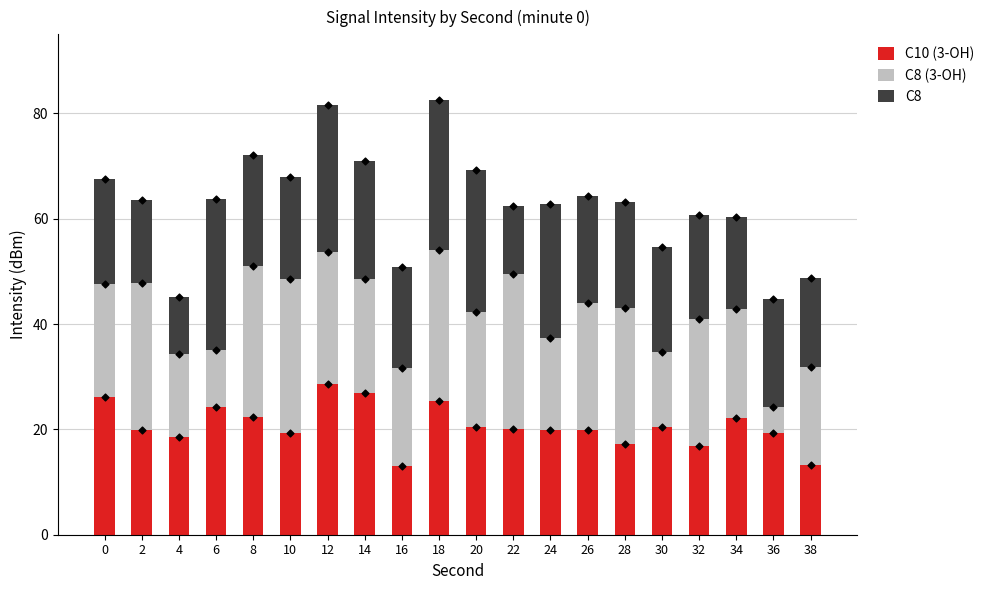

What is the total value across all series at 32?

60.8